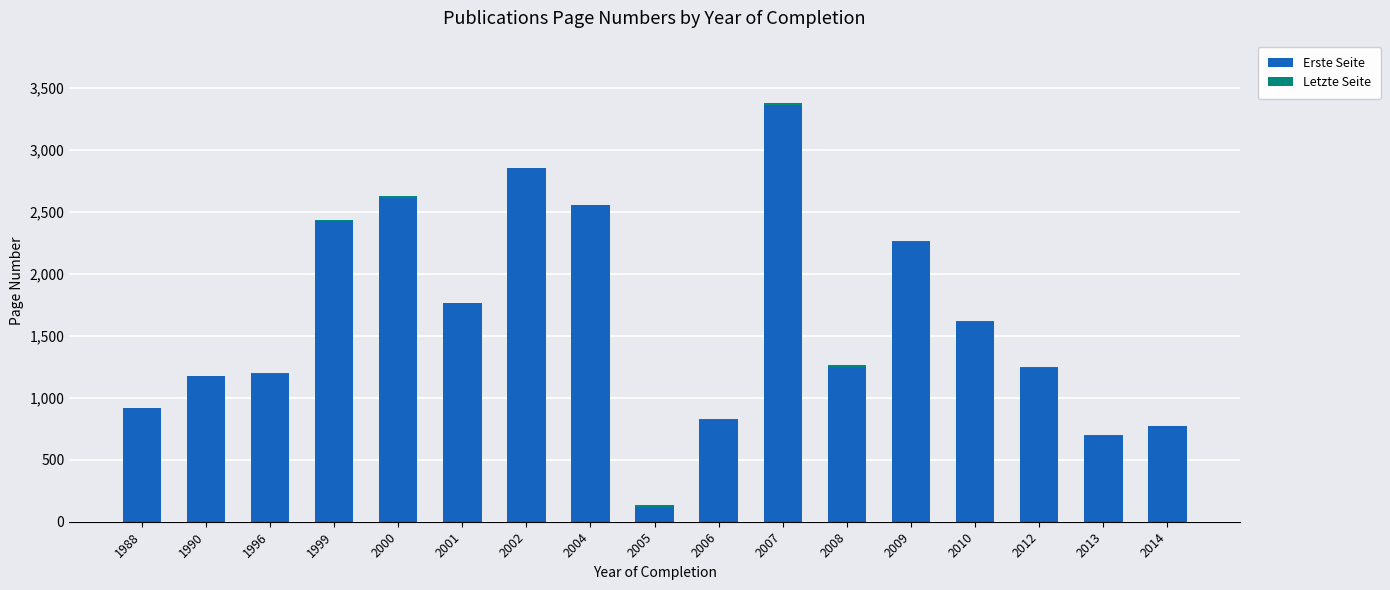

What is the approximate value of Erste Seite at 1988?

914